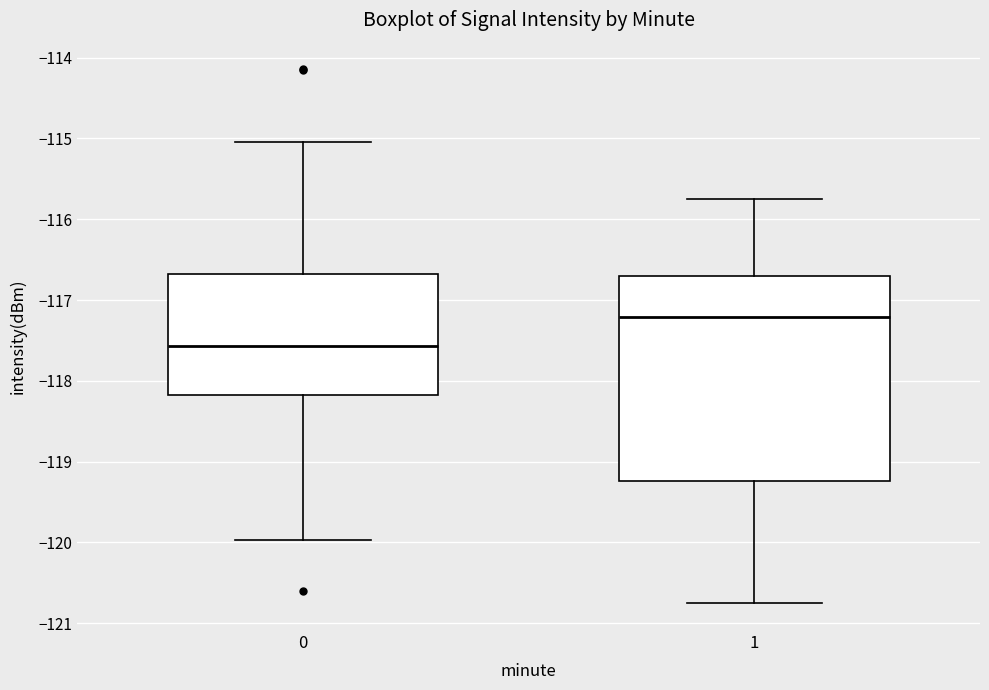

Reading left to right, transcribe this box plot: for each box, give where its median line is, the range the box spans, and where its two whiskers end, as read against the y-axis. The values are not printed on the chart, so give them approximately, as read against the axis.

0: median -117.6, box -118.2 to -116.7, whiskers -120.0 to -115.0
1: median -117.2, box -119.2 to -116.7, whiskers -120.8 to -115.7